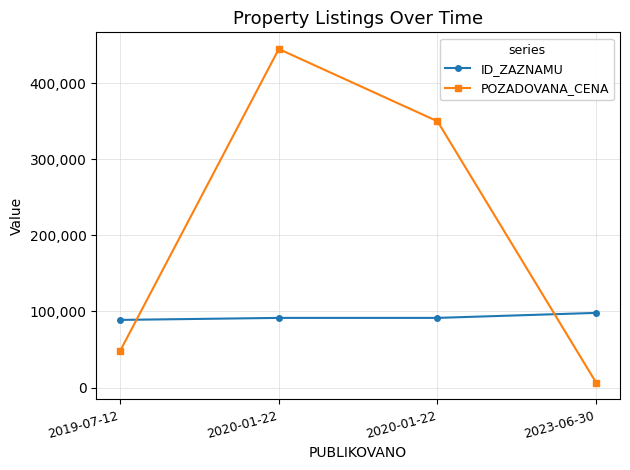

How many categories are shown in the chart?

4